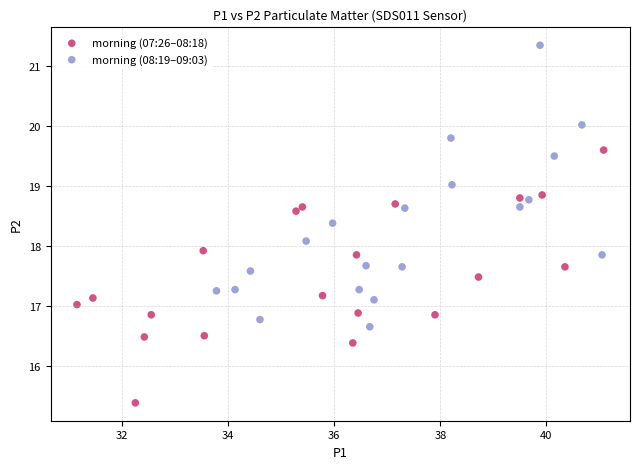

Which series contains the lowest Y value?

morning (07:26–08:18)